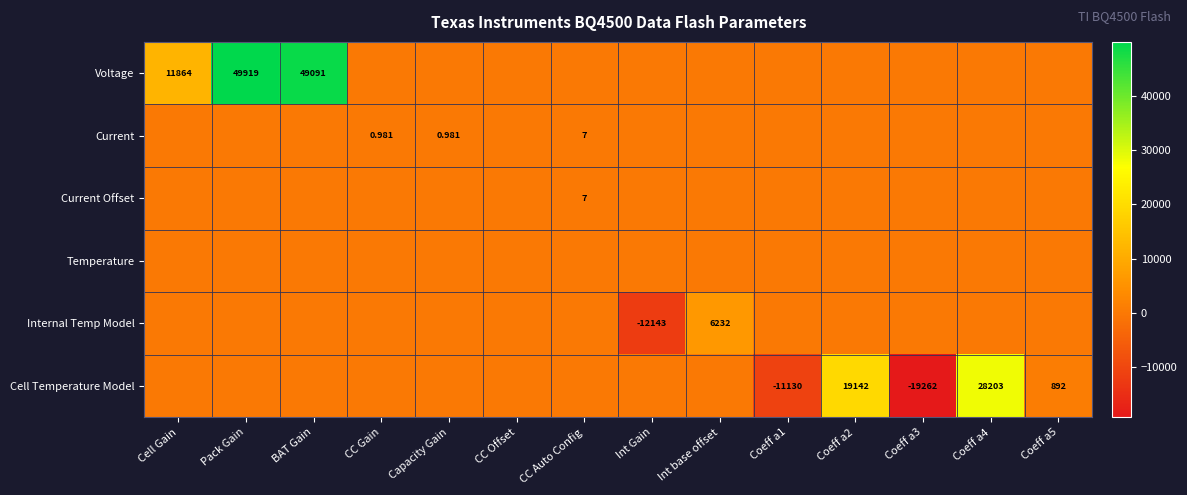

Which series has the largest range (max minus min)?

Voltage